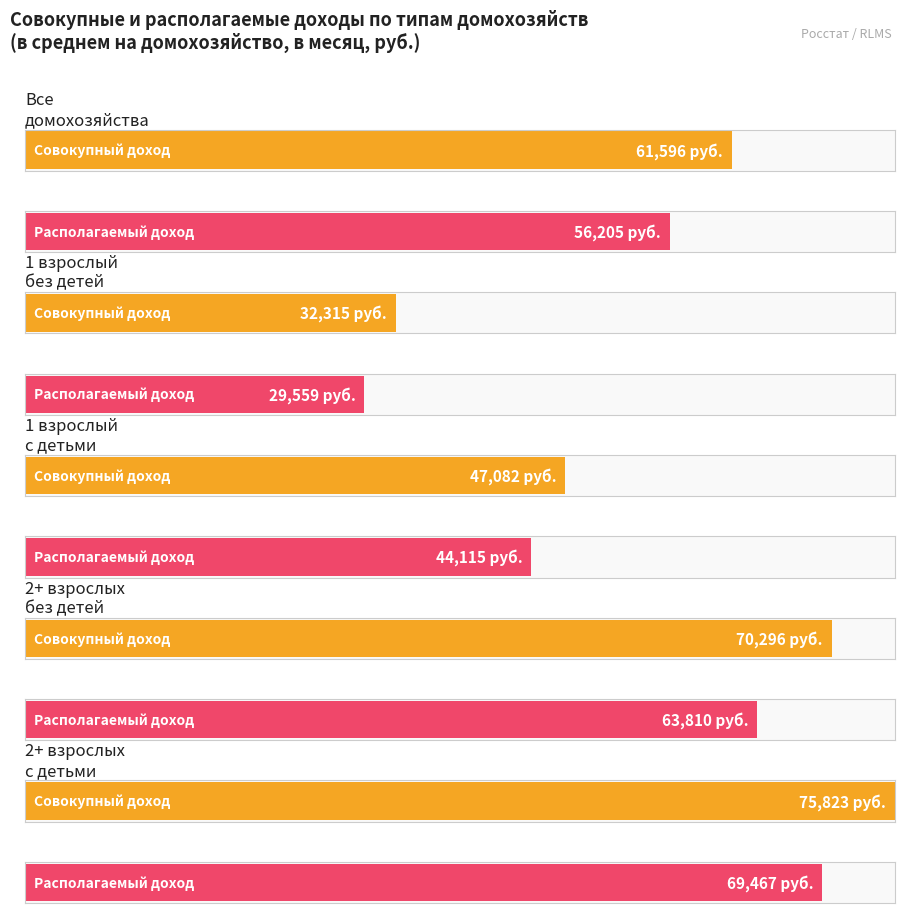

True or false: из одного взрослого без детей – всего has a value of 4830.2 at Трансферты, переданные.

False